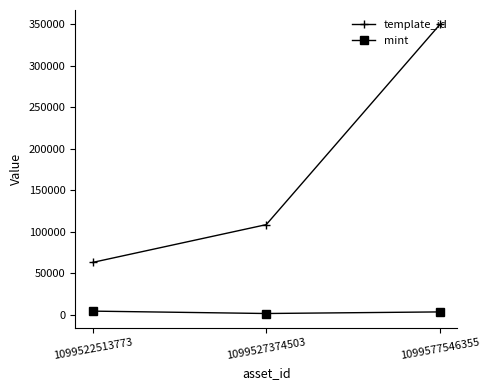

Which series changed the most between 1099522513773 and 1099527374503?

template_id